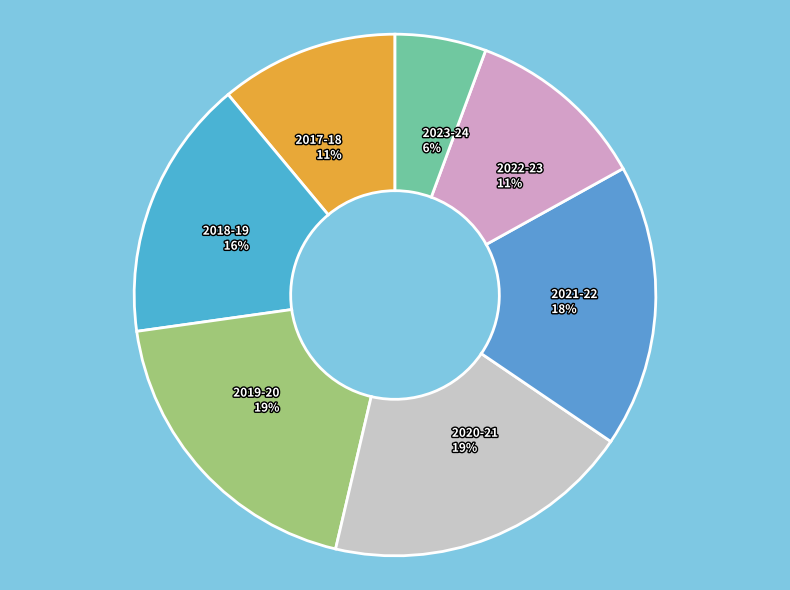

To the nearest percent, what portion does 2021-22 18% represent?

18%